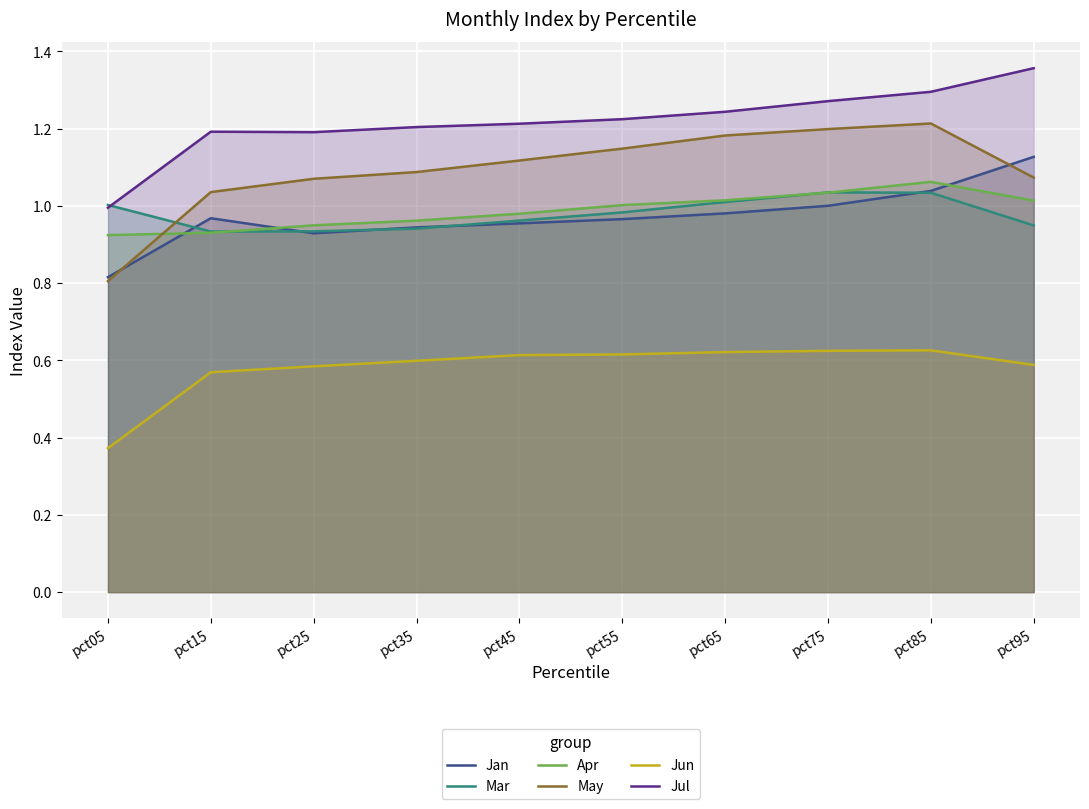

Is the value of May at pct45 greater than the value of Mar at pct85?

Yes